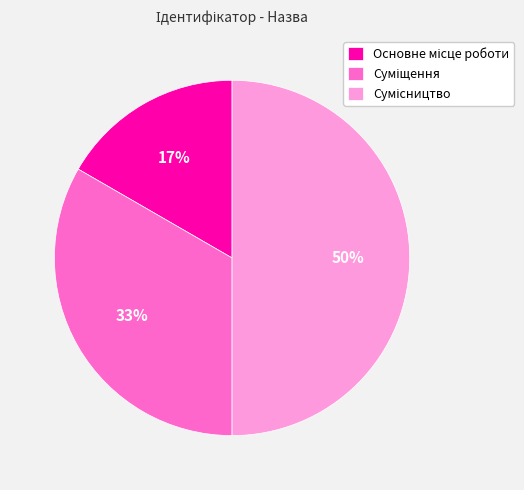

To the nearest percent, what is the average slice percentage?

33%